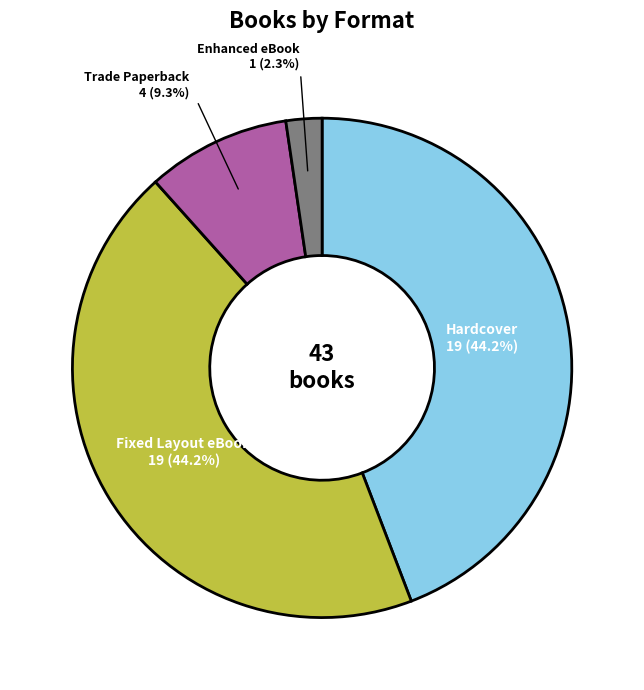

Does any single category account for the majority?

No